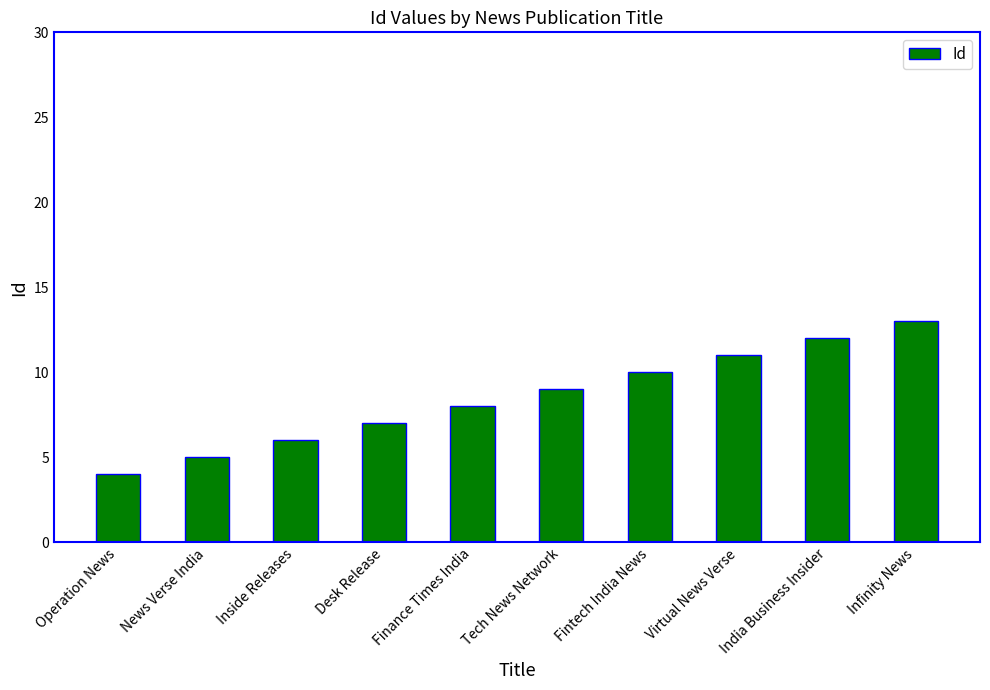

List the labels in order of value, largest first.

Infinity News, India Business Insider, Virtual News Verse, Fintech India News, Tech News Network, Finance Times India, Desk Release, Inside Releases, News Verse India, Operation News